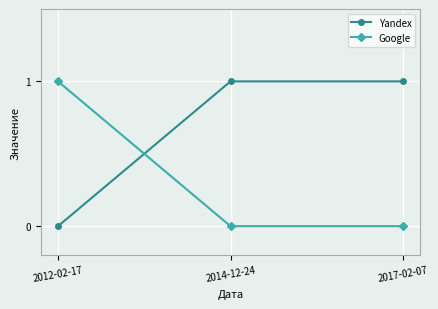

Is this an area chart (filled region under the line)?

No